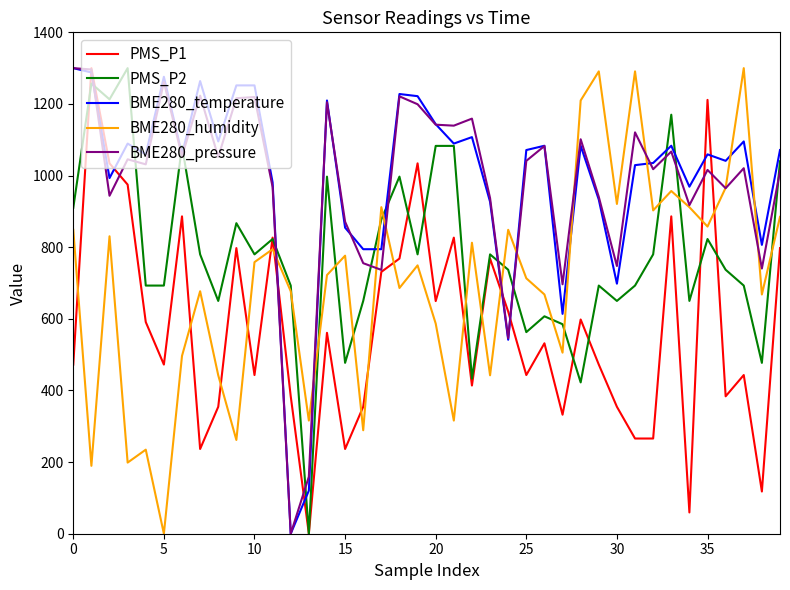

What is the maximum value for BME280_humidity?

1300.0